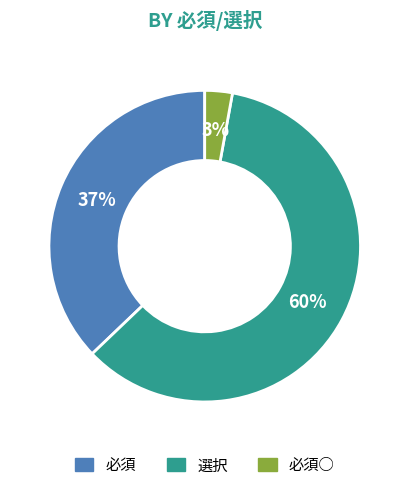

Approximately how many times larger is the value at 必須 compared to 選択?

0.6